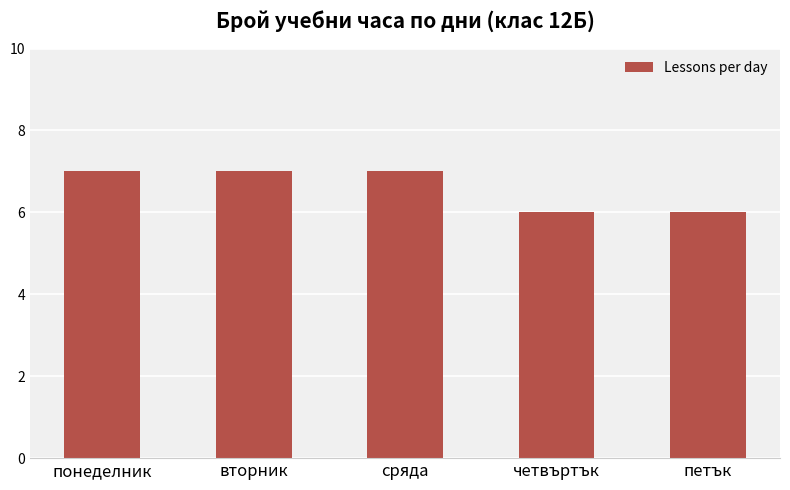

Approximately how many times larger is the value at петък compared to четвъртък?

1.0